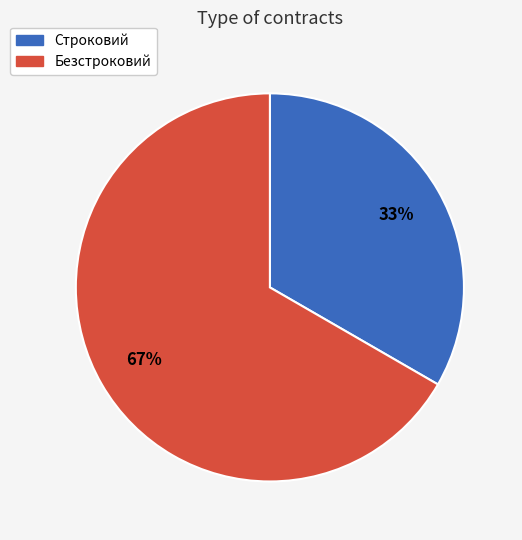

Combined, do Строковий and Безстроковий account for over 50%?

Yes